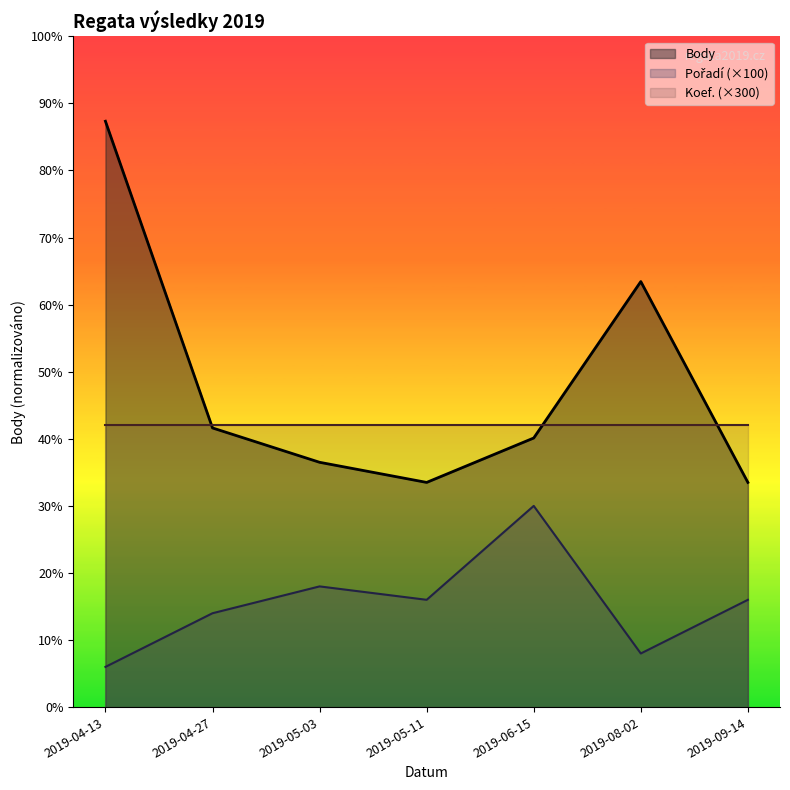

True or false: Pořadí and Body intersect in this chart.

False